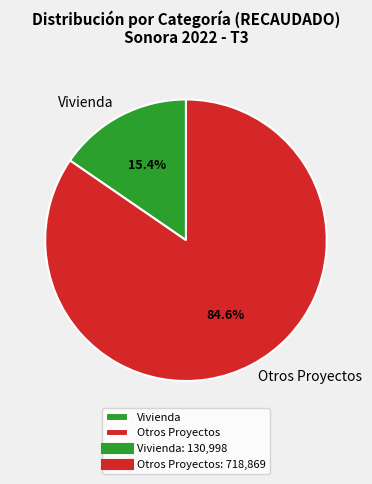

Which category accounts for the majority?

Otros Proyectos